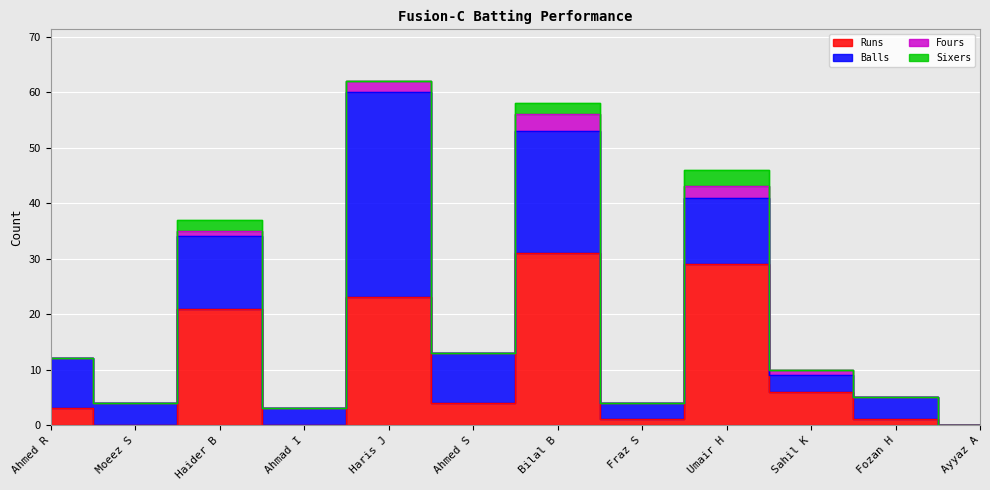

True or false: Runs and Balls cross at least once.

True